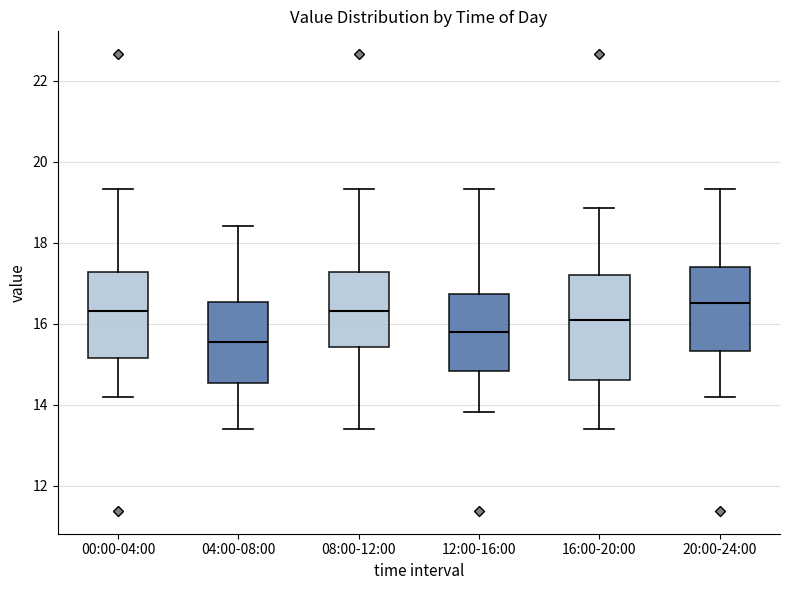

Reading left to right, transcribe this box plot: for each box, give where its median line is, the range the box spans, and where its two whiskers end, as read against the y-axis. The values are not printed on the chart, so give them approximately, as read against the axis.

00:00-04:00: median 16.4, box 15.2 to 17.2, whiskers 14.2 to 19.4
04:00-08:00: median 15.6, box 14.6 to 16.6, whiskers 13.4 to 18.4
08:00-12:00: median 16.4, box 15.4 to 17.2, whiskers 13.4 to 19.4
12:00-16:00: median 15.8, box 14.8 to 16.8, whiskers 13.8 to 19.4
16:00-20:00: median 16.0, box 14.6 to 17.2, whiskers 13.4 to 18.8
20:00-24:00: median 16.6, box 15.4 to 17.4, whiskers 14.2 to 19.4